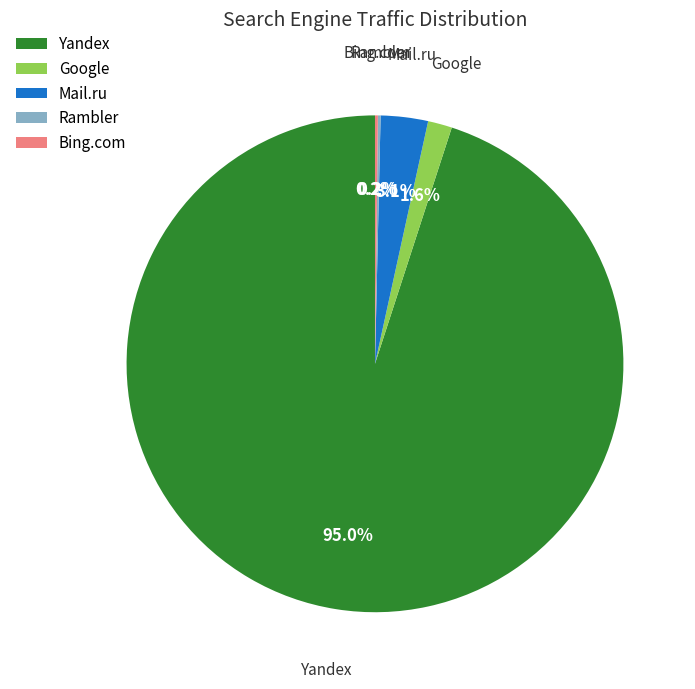

Which slice represents more than half of the pie?

Yandex